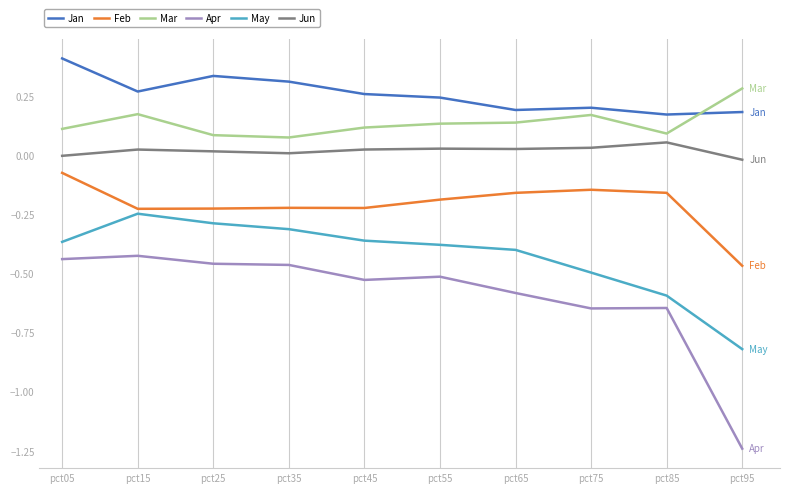

Which series has the largest total across all categories?

Jan